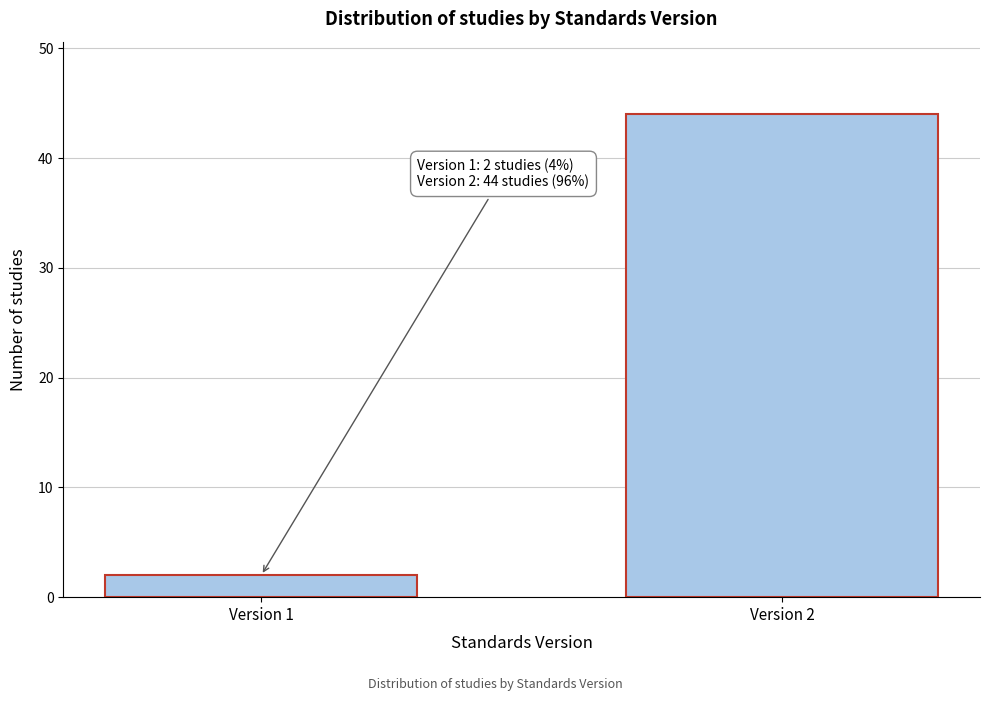

Reading left to right, list all the values displayed in this chart.

2	44